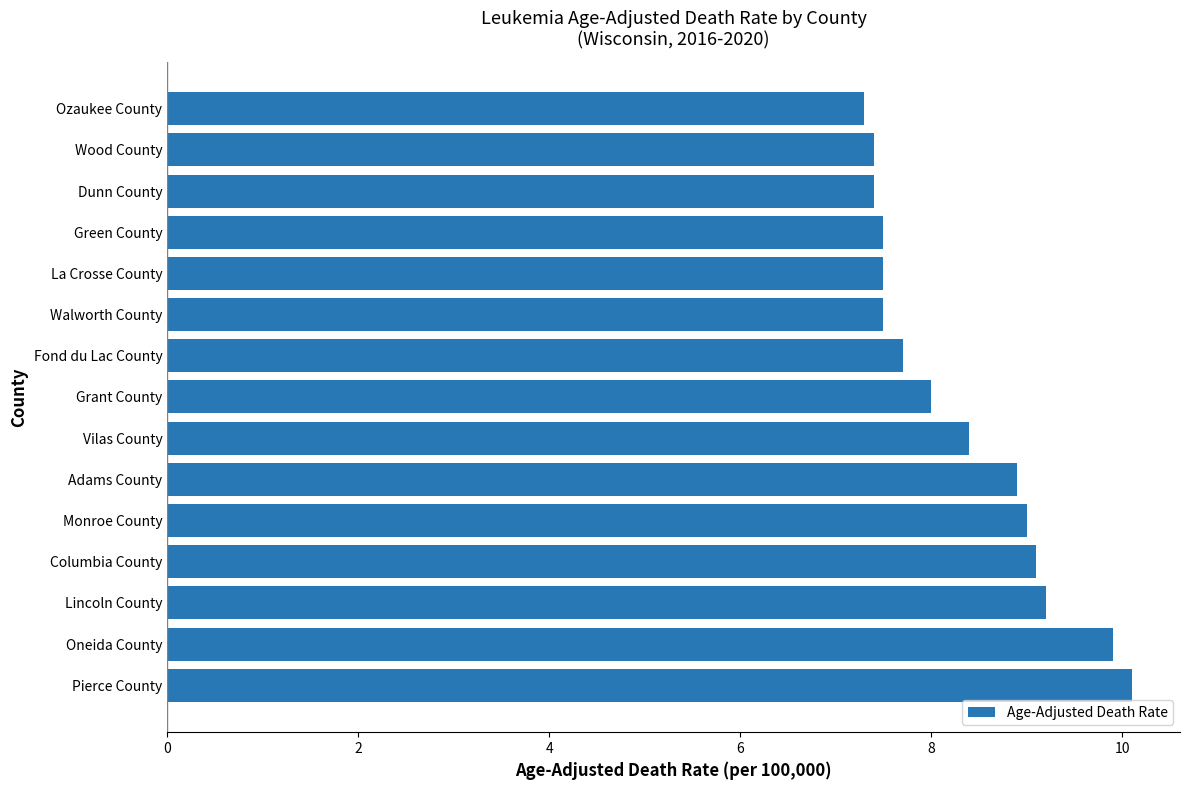

The value at Dunn County is 2.9. True or false?

False